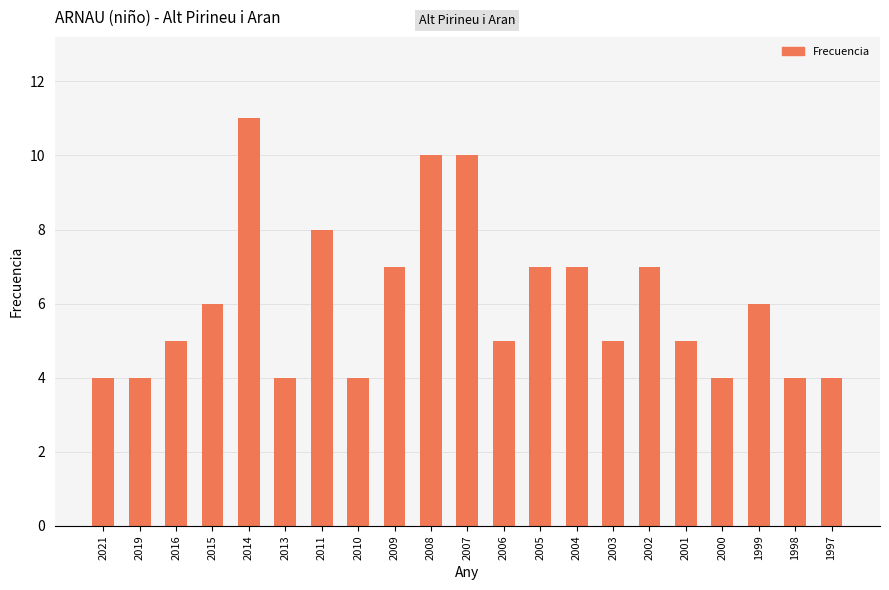

Reading left to right, transcribe all the data shown in this chart.

4	4	5	6	11	4	8	4	7	10	10	5	7	7	5	7	5	4	6	4	4